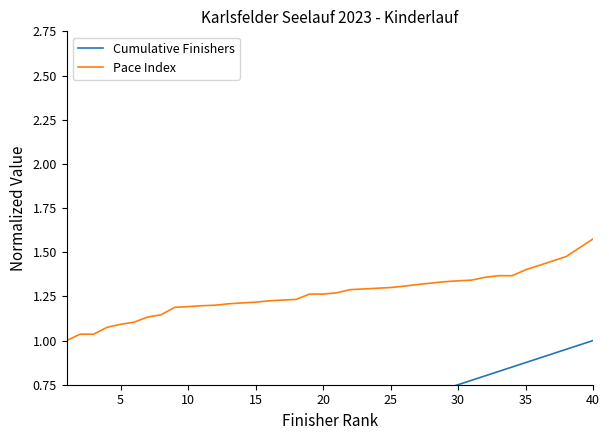

Does the chart display data point markers on the line(s)?

No